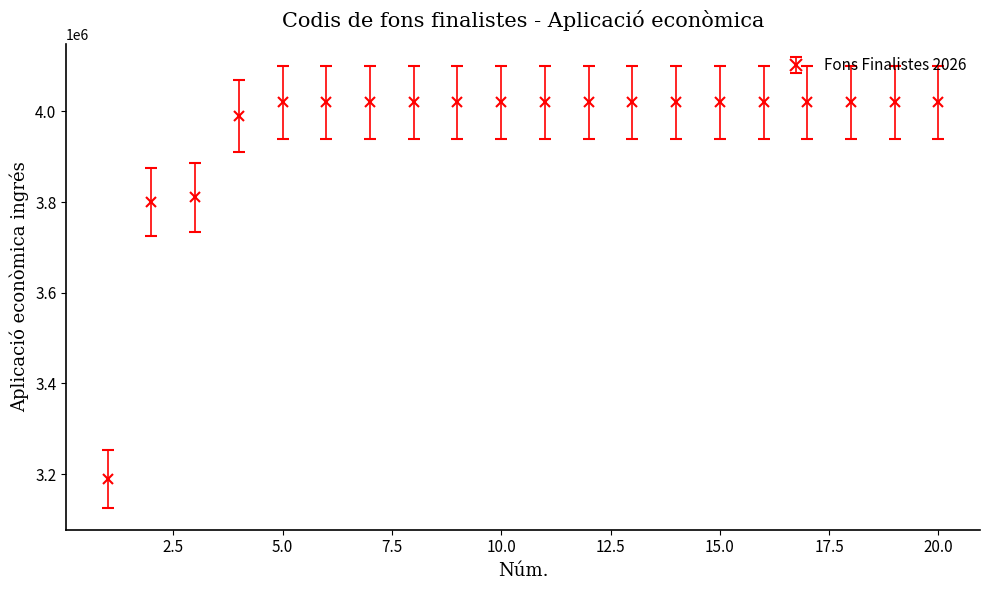

What is the difference between the maximum and minimum values?

830014